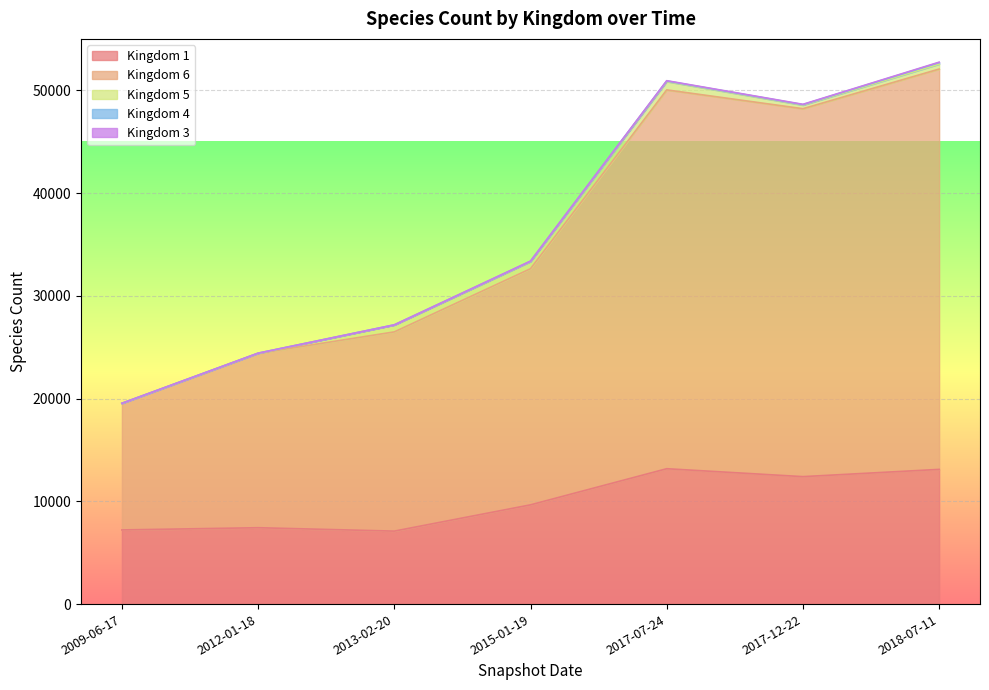

Is the value of kingdom_3 at 2009-06-17 greater than the value of kingdom_5 at 2017-07-24?

No